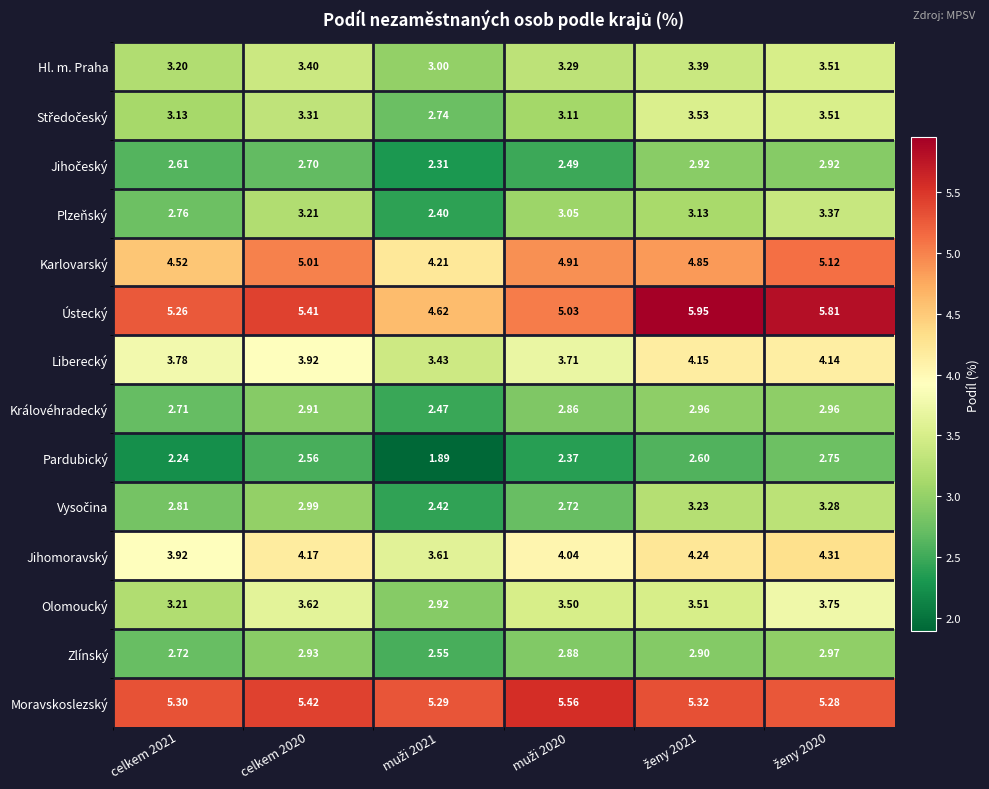

Which series has the widest spread of values?

Ústecký